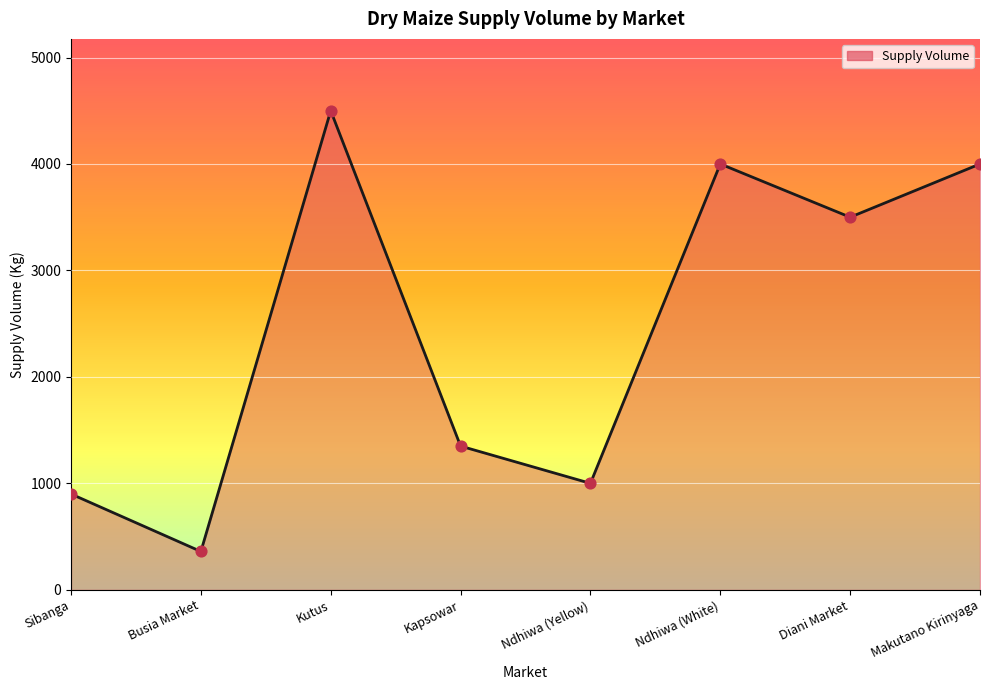

Which has a higher value, Sibanga or Kapsowar?

Kapsowar